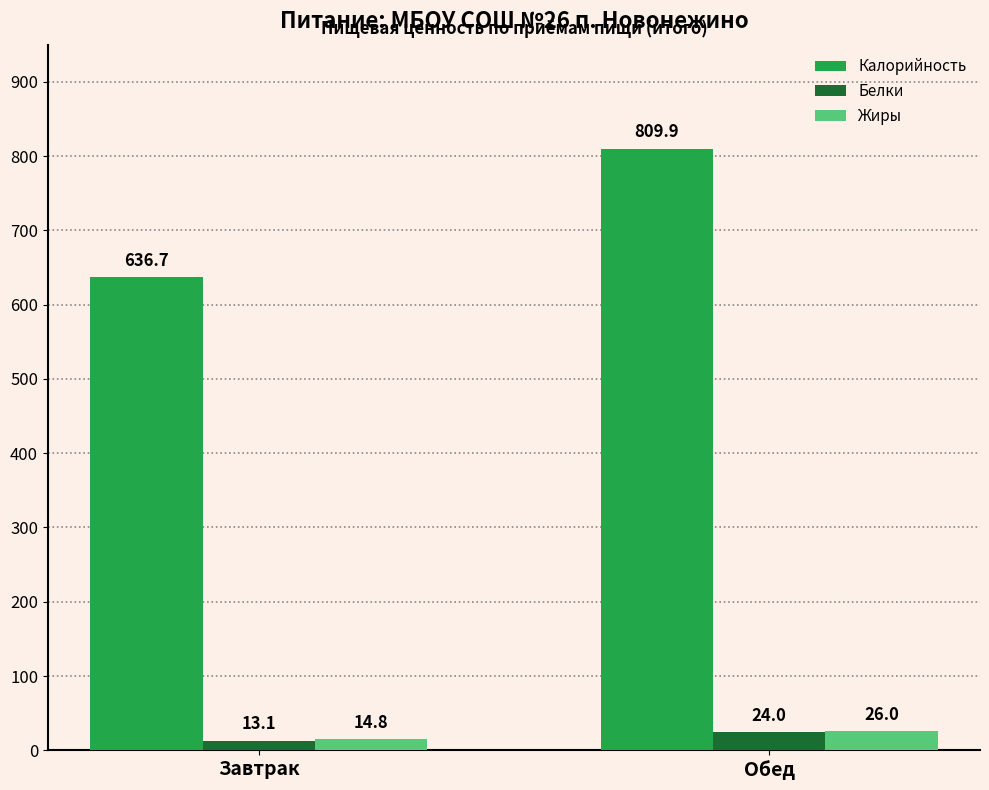

Is it true that Жиры equals 26.0 at Обед?

True